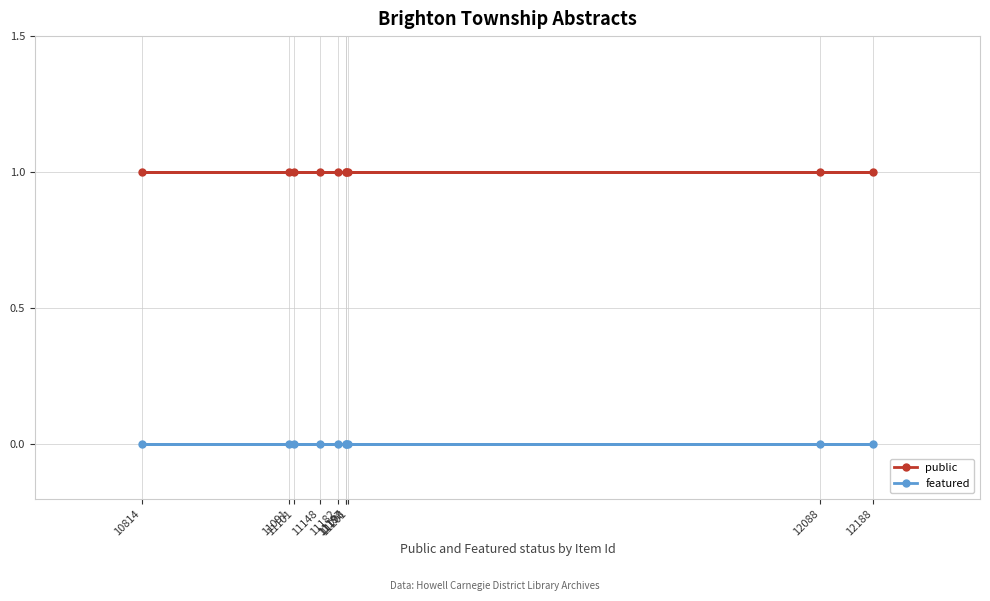

Which series has the widest spread of values?

public